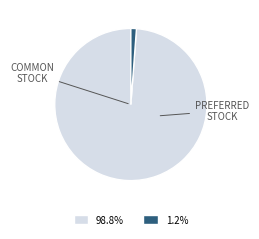

Is there a majority slice in this chart?

Yes